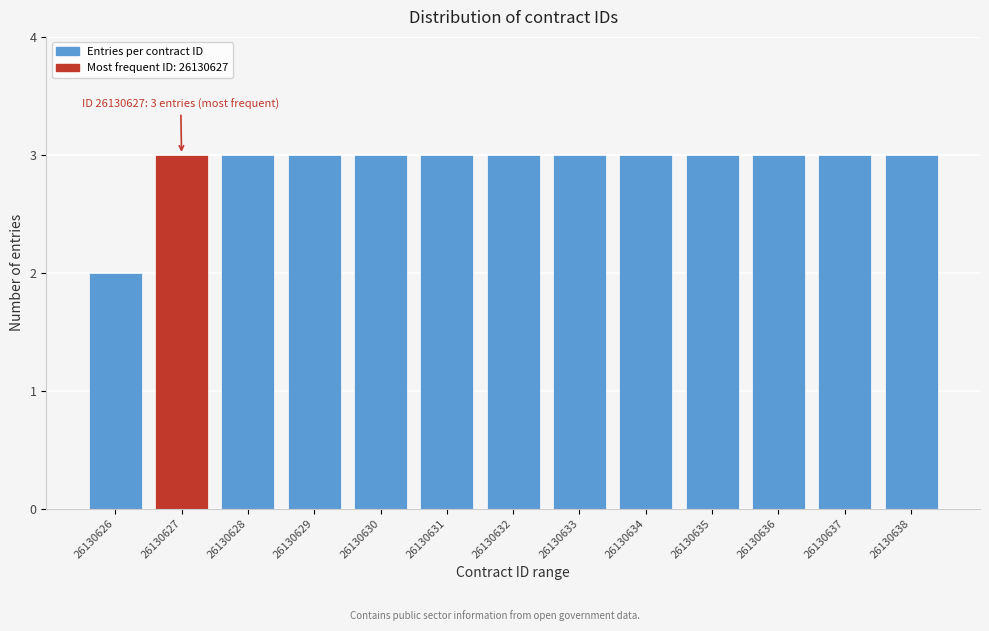

Reading left to right, extract all data points from this chart.

2	3	3	3	3	3	3	3	3	3	3	3	3